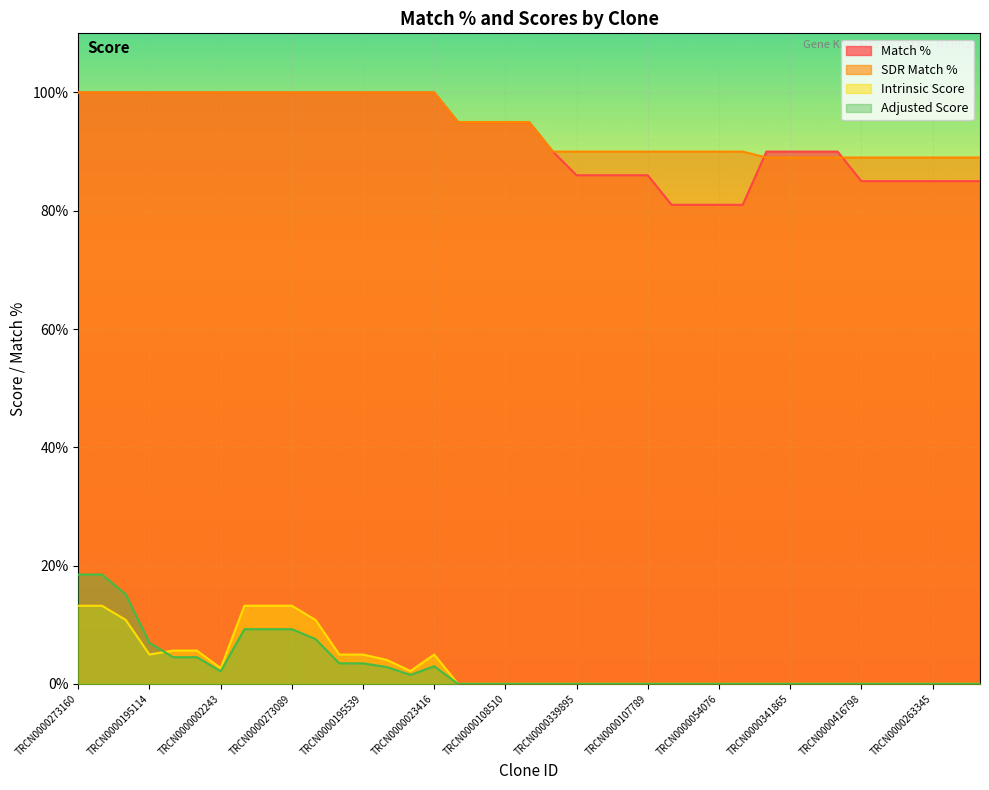

What is the label of the 14th point from the left?

TRCN0000002246